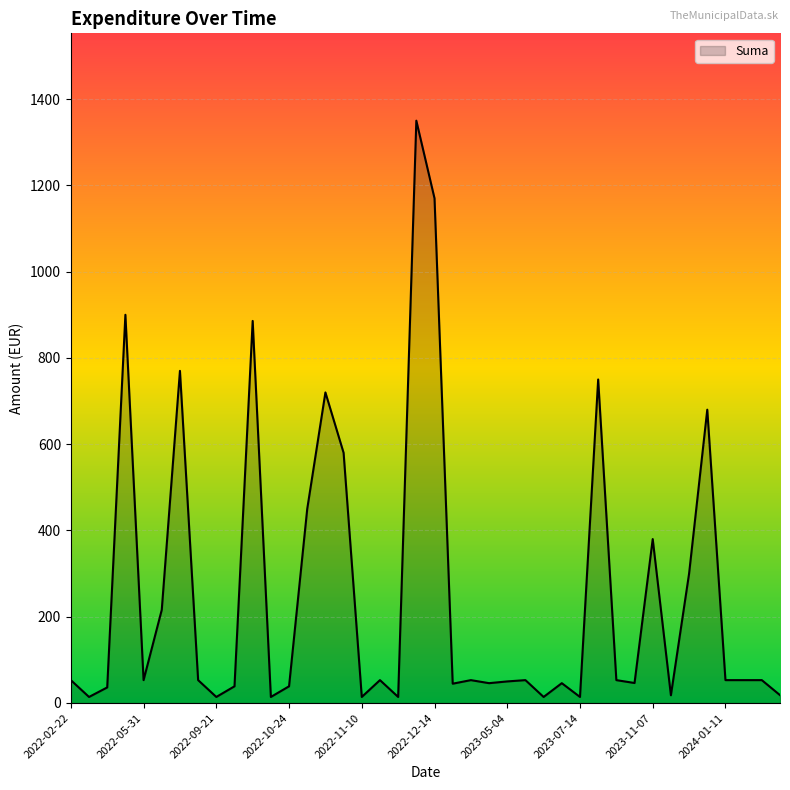

What is the maximum value shown in the chart?

1350.0